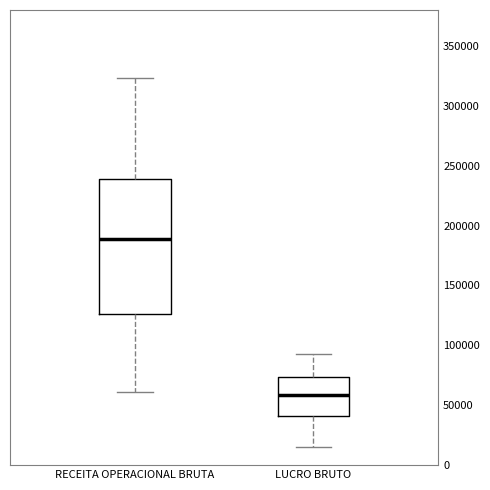

Comparing the boxes themselves (not the whiskers), which one is the tallest?

RECEITA OPERACIONAL BRUTA